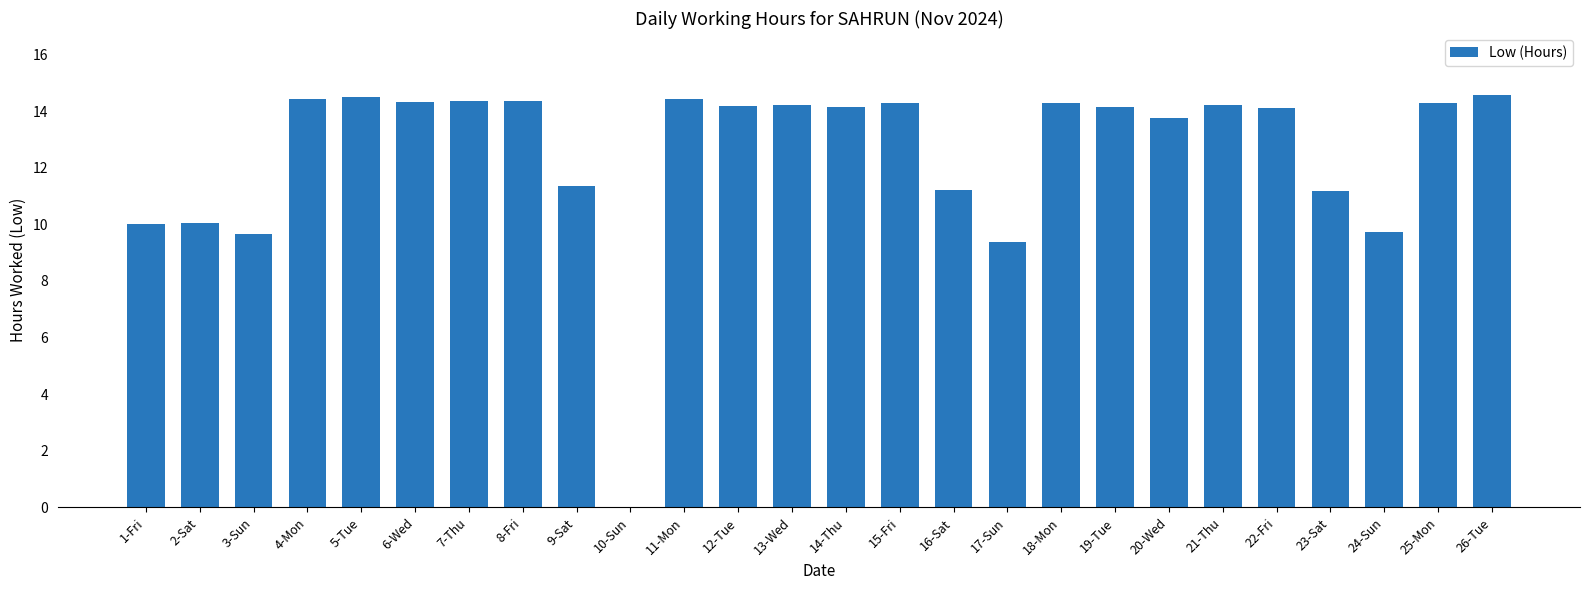

True or false: the data shows 11.2 at 23-Sat.

True